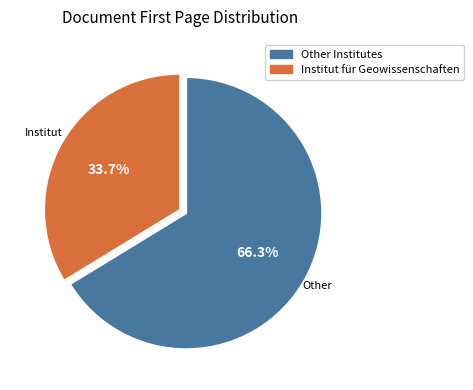

Is there a majority slice in this chart?

Yes